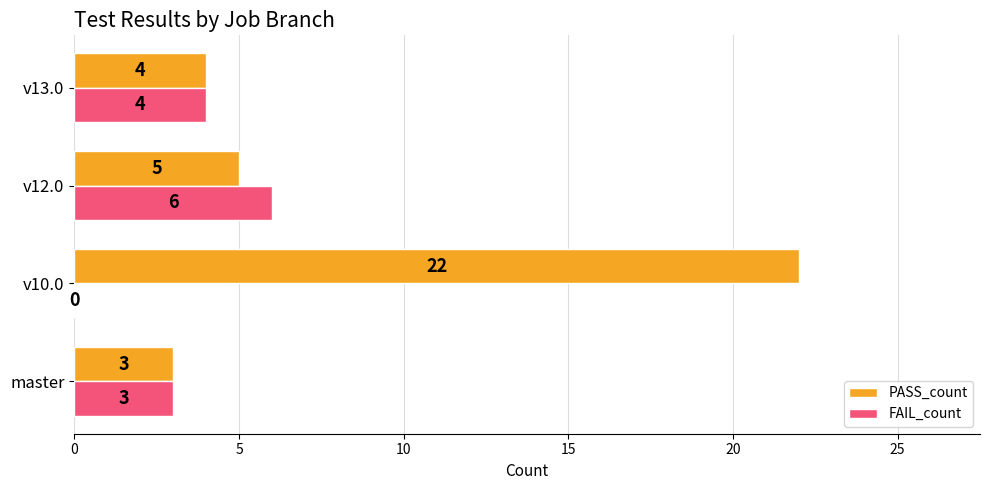

How many series are shown in this chart?

2